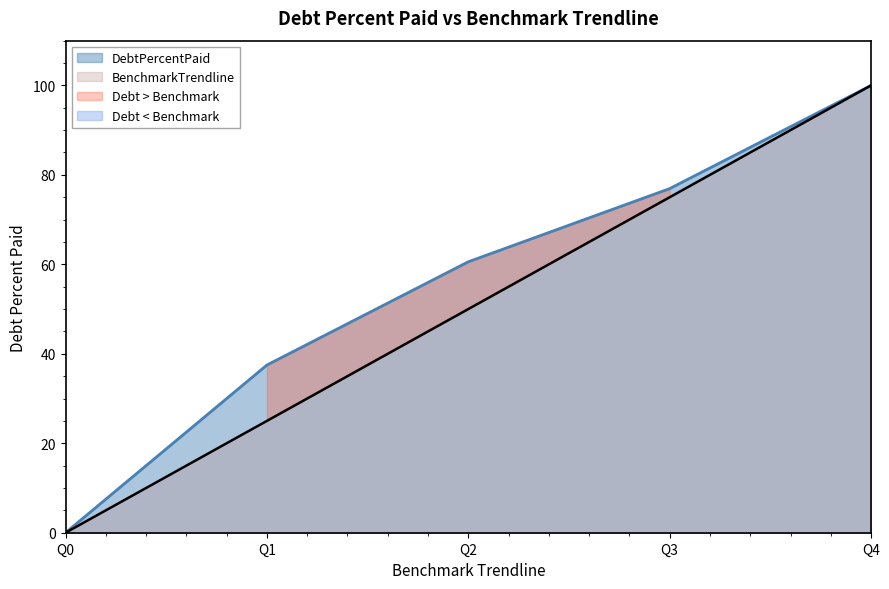

What is the sum of the BenchmarkTrendline values at Q4 and Q0?

100.0